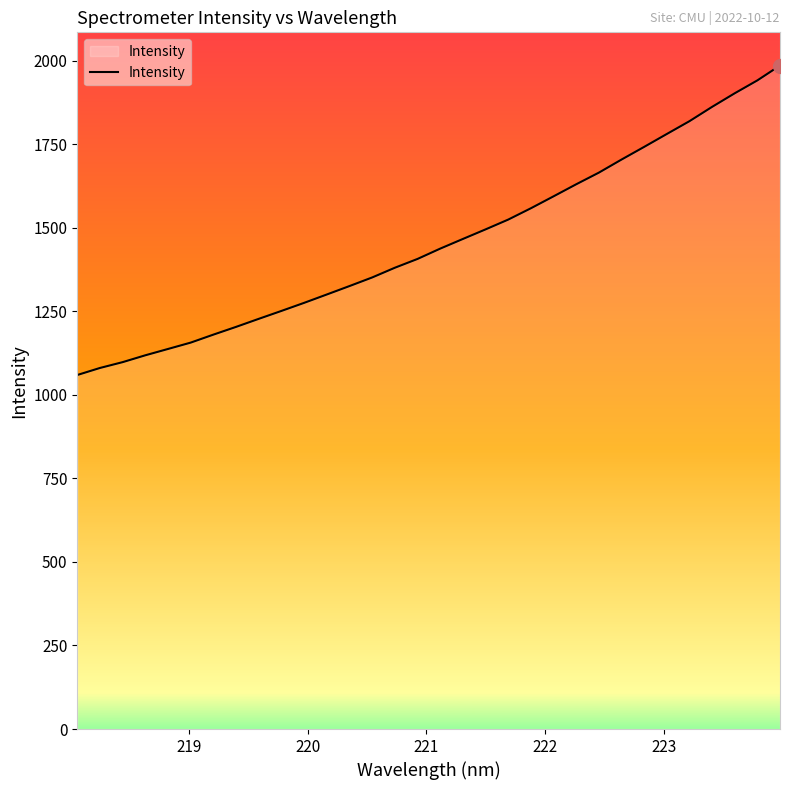

What is the difference between the maximum and minimum values?

926.2